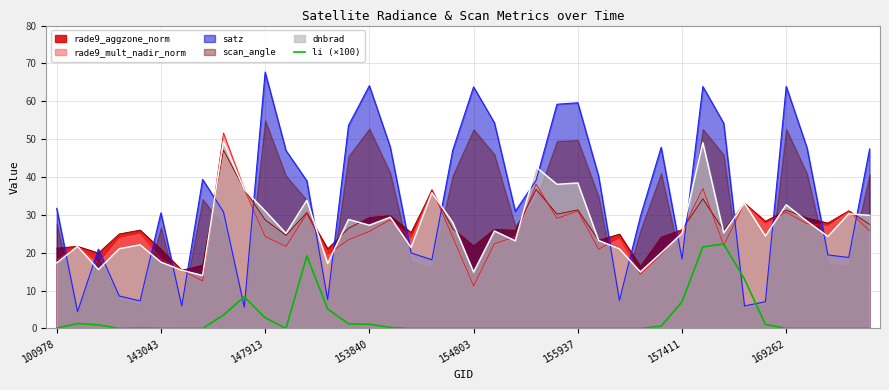

Reading left to right, extract all data points from this chart.

0.1	1.3	1.0	0.0	0.1	0.0	0.0	0.0	3.5	8.3	2.8	0.0	19.1	5.1	1.2	1.1	0.3	0.0	0.0	0.0	0.0	0.0	0.0	0.0	0.0	0.0	0.0	0.0	0.0	0.6	7.0	21.5	22.3	13.0	1.1	0.0	0.0	0.0	0.0	0.0